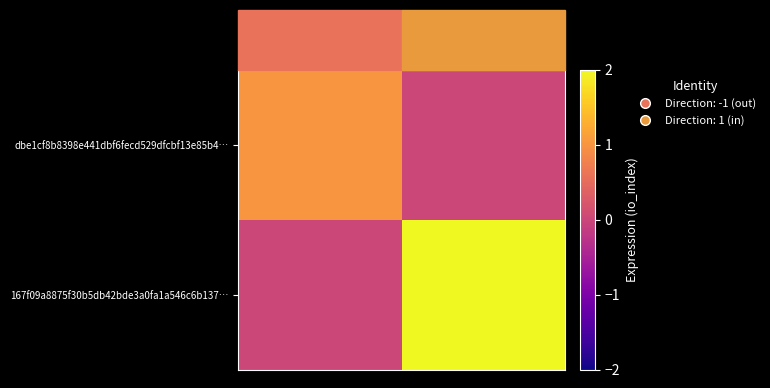

At 1, list the series in order from smallest to largest.

dbe1cf8b8398e441dbf6fecd529dfcbf13e85b4…, 167f09a8875f30b5db42bde3a0fa1a546c6b137…